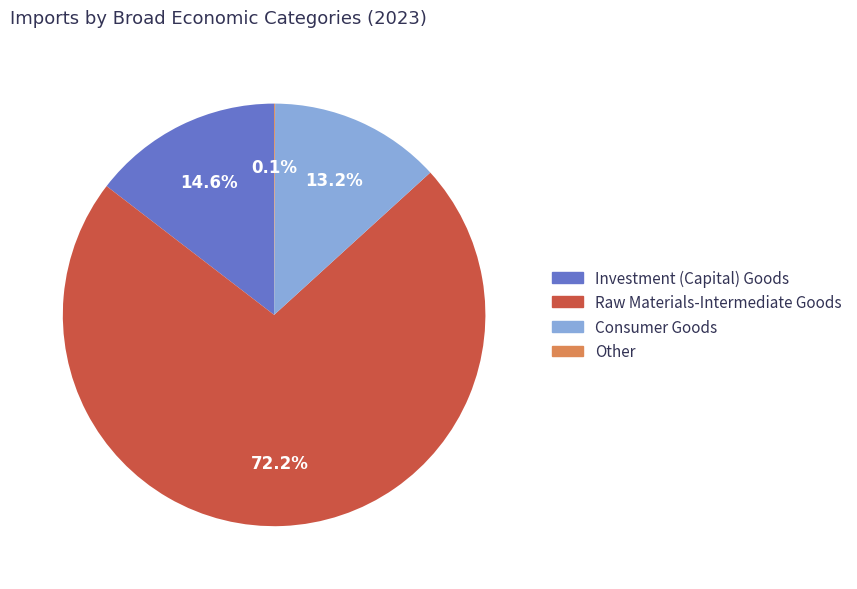

Between Investment (Capital) Goods and Raw Materials-Intermediate Goods, which is larger?

Raw Materials-Intermediate Goods